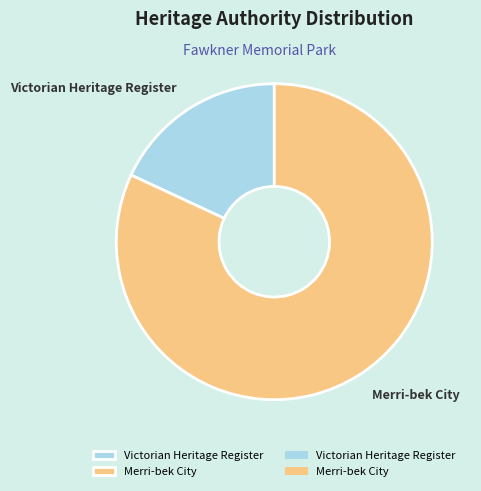

Rank the categories by value from lowest to highest.

Victorian Heritage Register, Merri-bek City